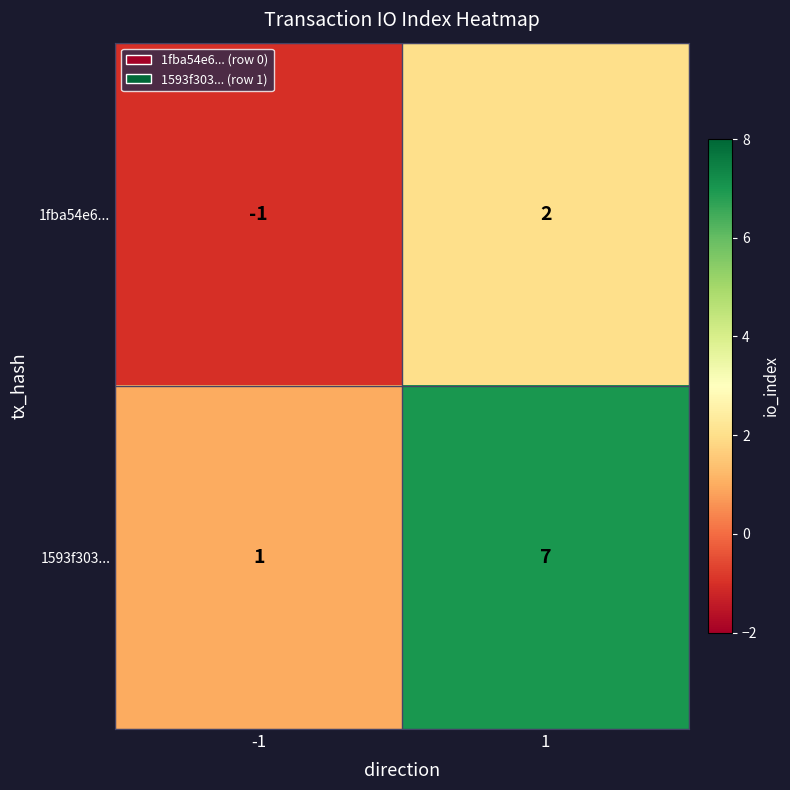

Reading left to right, list all the values displayed in this chart.

1fba54e6...: -1=-1	1=2
1593f303...: -1=1	1=7